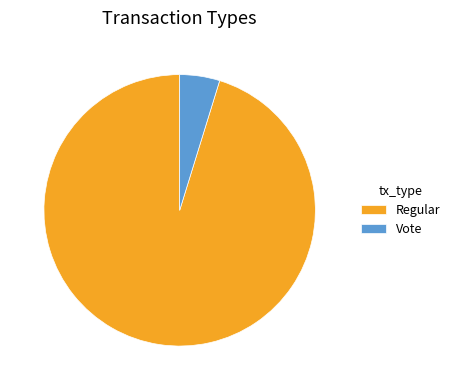

Count the number of slices in the pie.

2